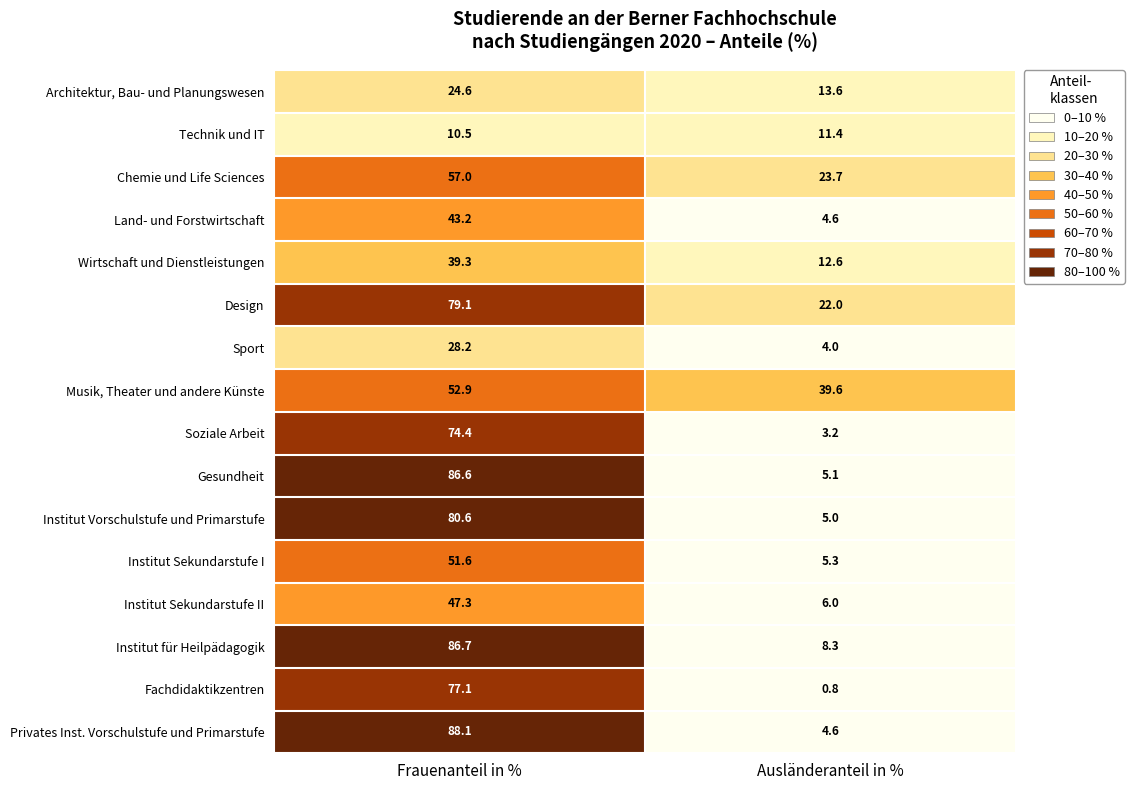

Is the value of Privates Inst. Vorschulstufe und Primarstufe at Ausländeranteil in % greater than the value of Technik und IT at Ausländeranteil in %?

No